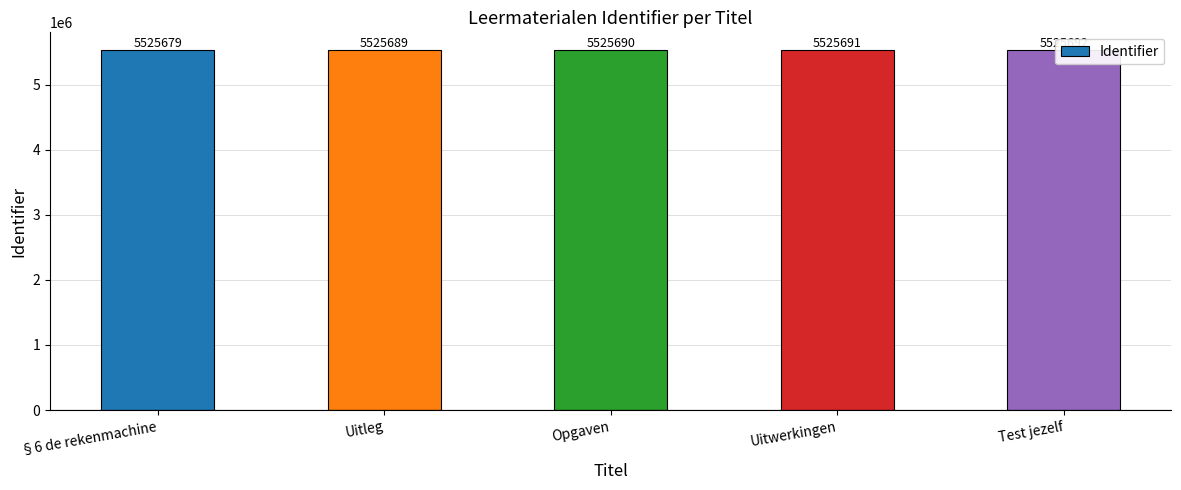

Reading right to left, transcribe all the data shown in this chart.

Test jezelf=5525692	Uitwerkingen=5525691	Opgaven=5525690	Uitleg=5525689	§6 de rekenmachine=5525679